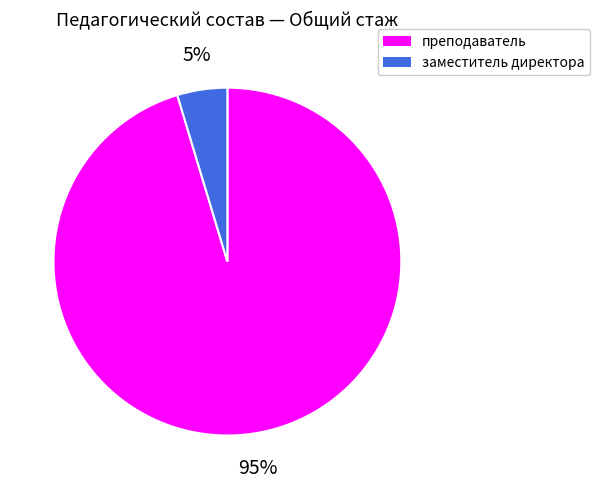

To the nearest percent, what is the average slice percentage?

50%